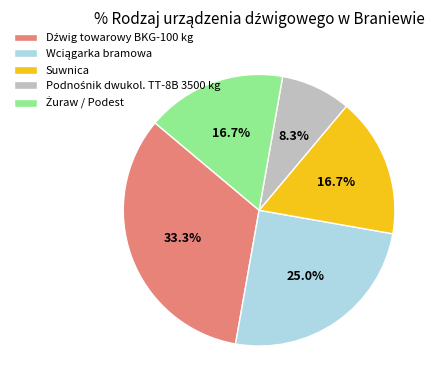

Is there a majority slice in this chart?

No